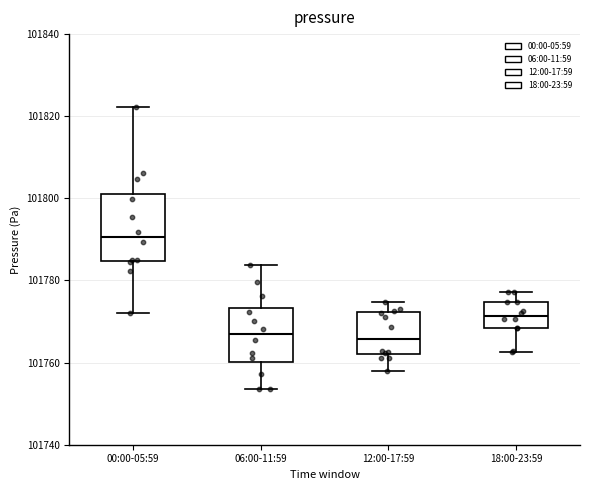

Where does the lower whisker of the box for 18:00-23:59 end on the y-axis? The values are not printed on the chart, so give them approximately, as read against the axis.

101762